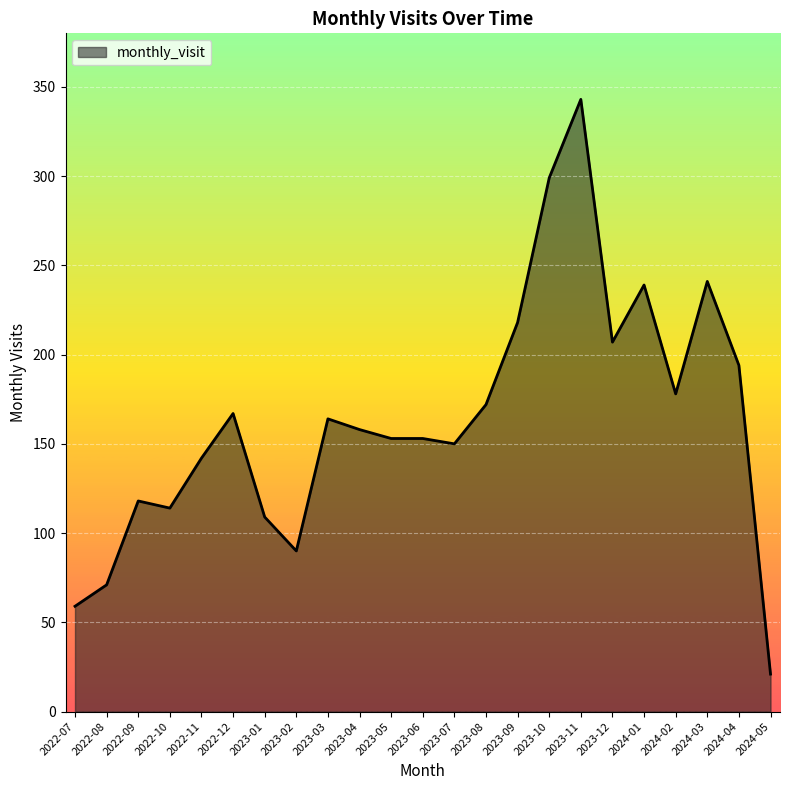

What value does the data have at 2023-01, to the nearest 50?

100